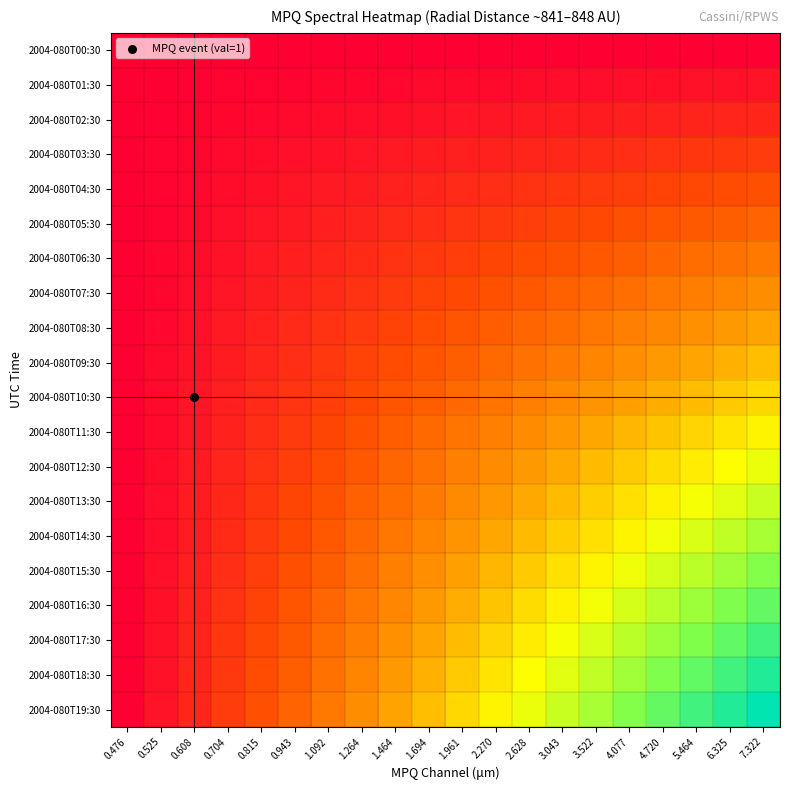

Which has a higher value, 0.608 or 4.720?

0.608